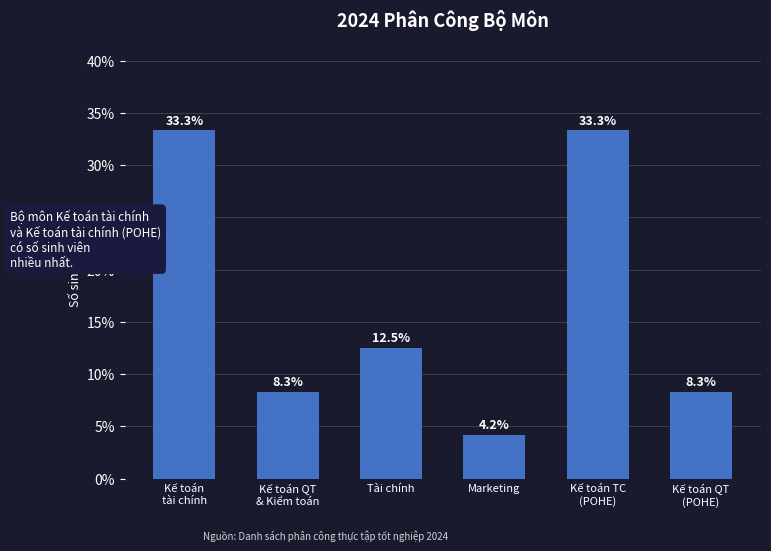

What is the label of the 1st bar from the right?

Kế toán QT
(POHE)